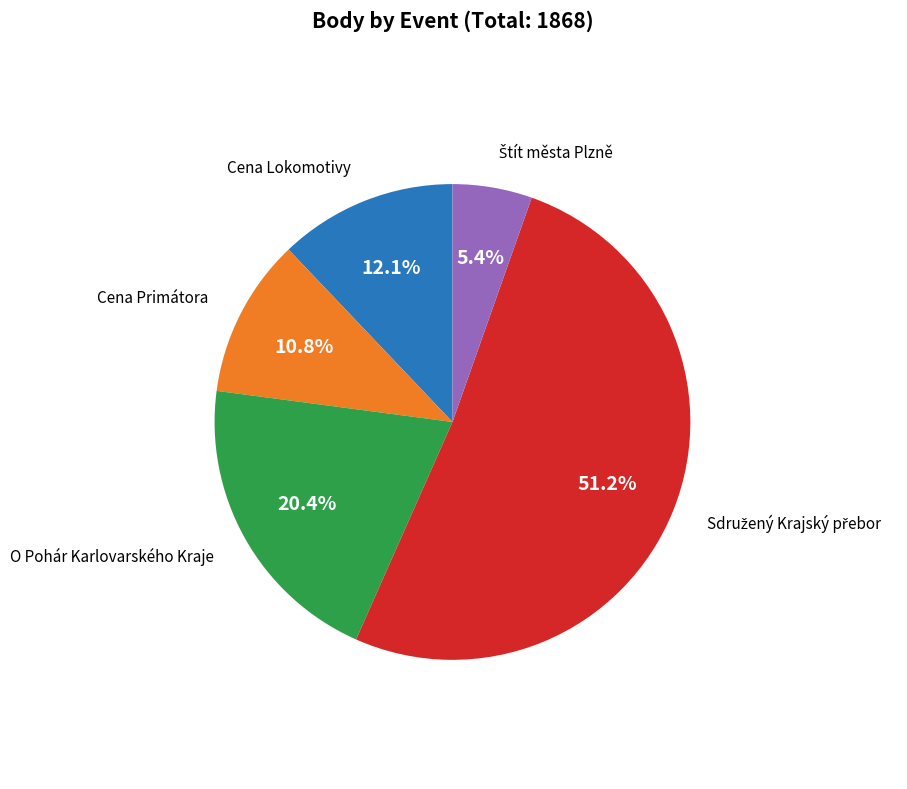

Is there a majority slice in this chart?

Yes